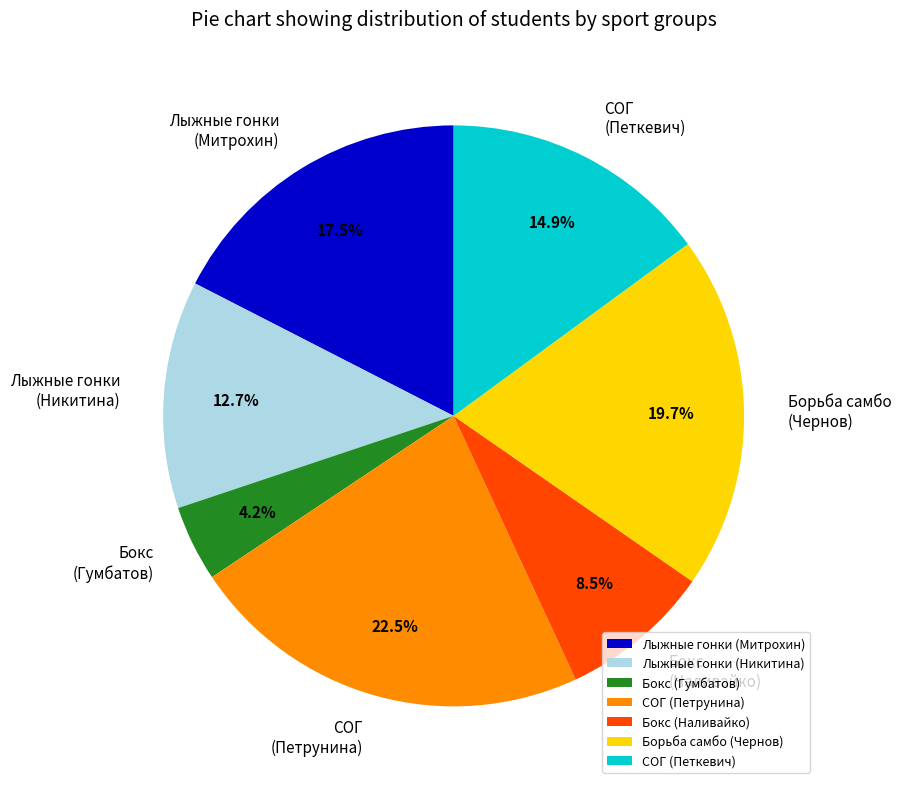

How many slices are in this pie chart?

7